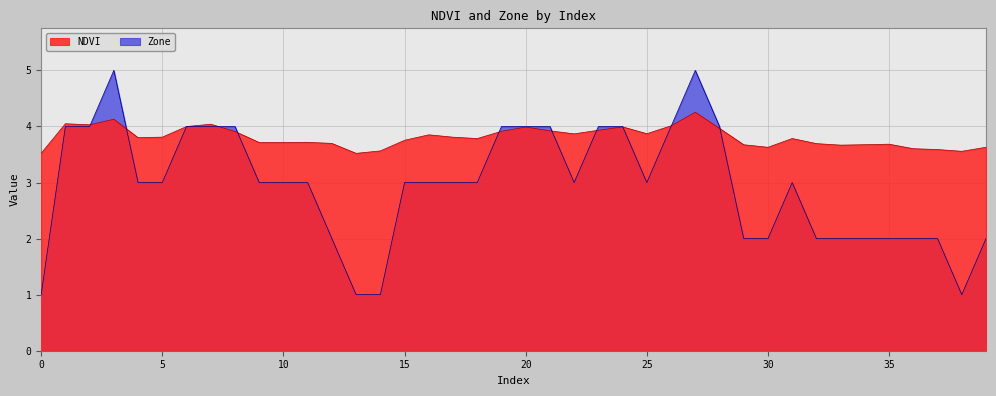

Where do Zone and NDVI first cross each other?

2 and 3